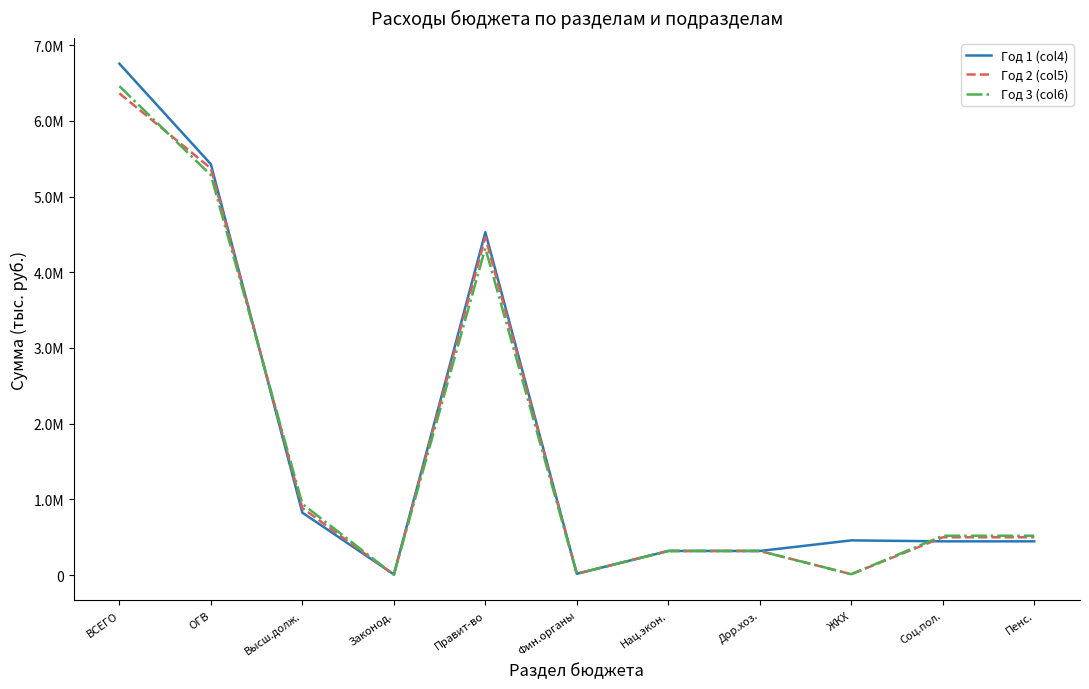

Rank the categories by Год 3 (col6) value from highest to lowest.

ВСЕГО, ОГВ, Правит-во, Высш.долж., Соц.пол., Пенс., Нац.экон., Дор.хоз., Фин.органы, ЖКХ, Законод.